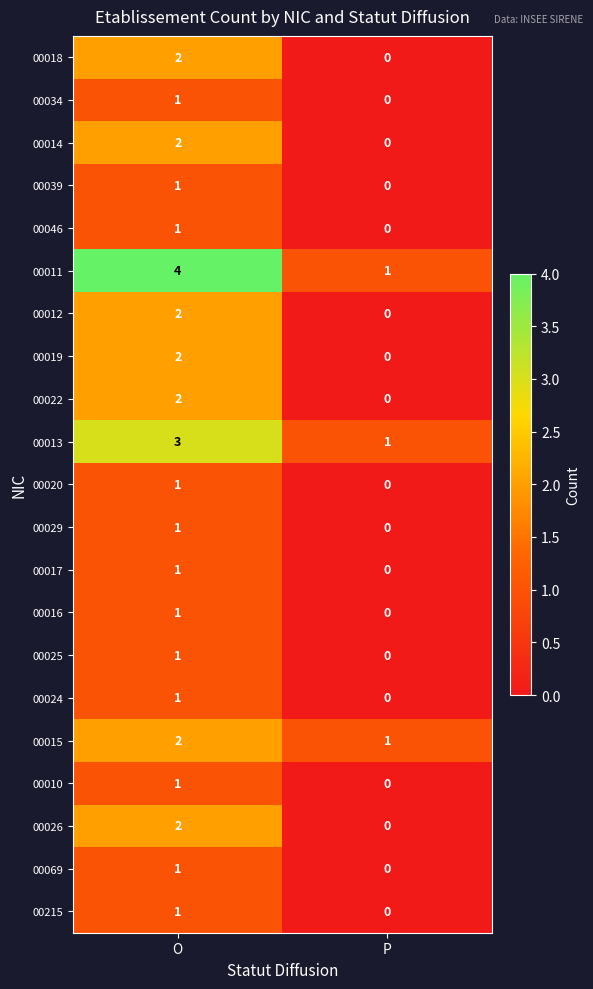

Which series has the largest range (max minus min)?

00011